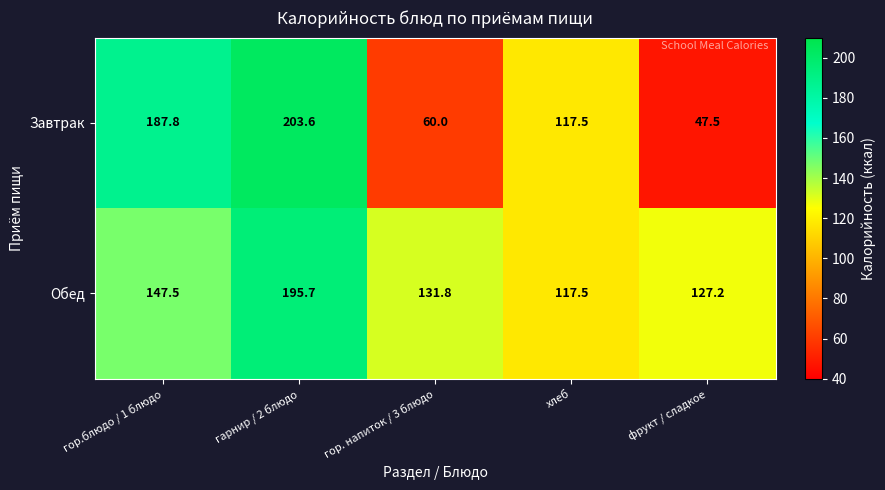

What is the sum of all Завтрак values?

616.4